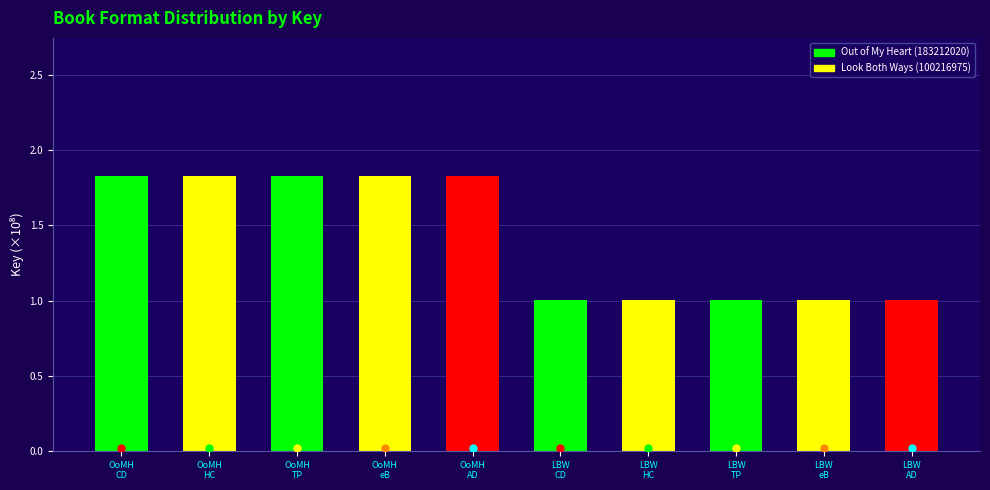

How many series are shown in this chart?

1